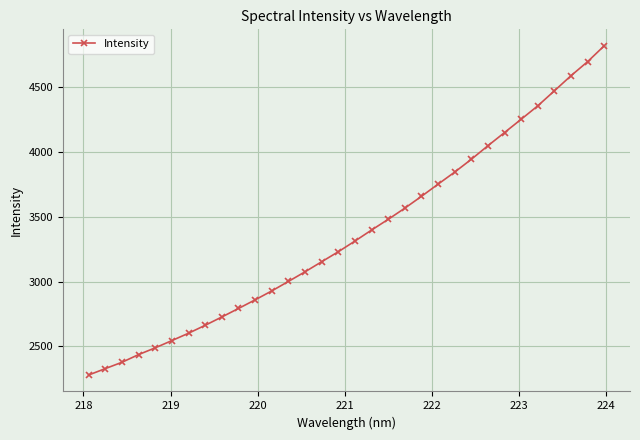

What is the maximum value shown in the chart?

4816.7